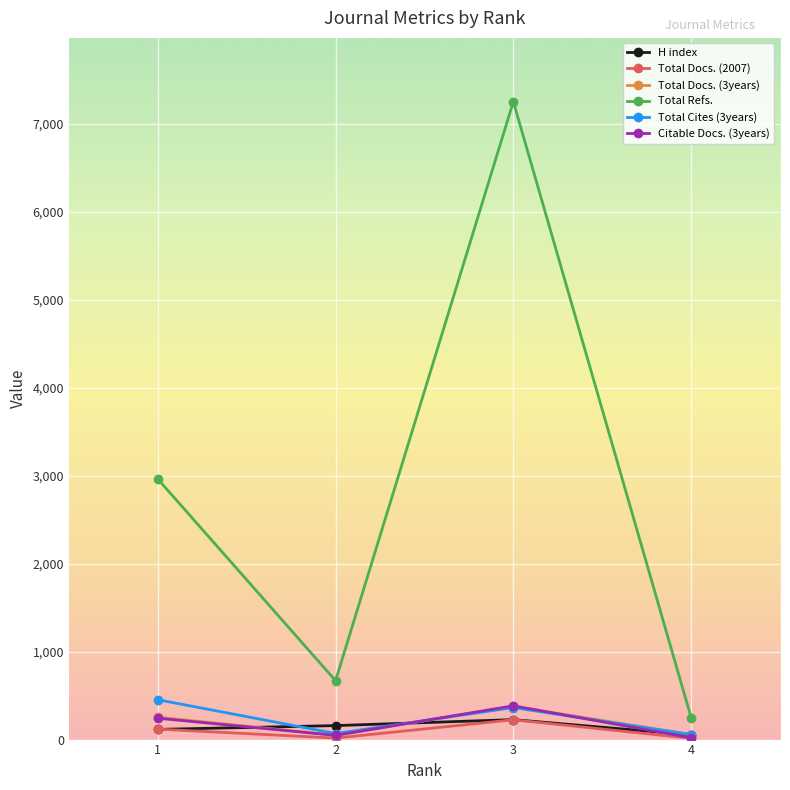

True or false: Total Refs. and H index intersect in this chart.

False